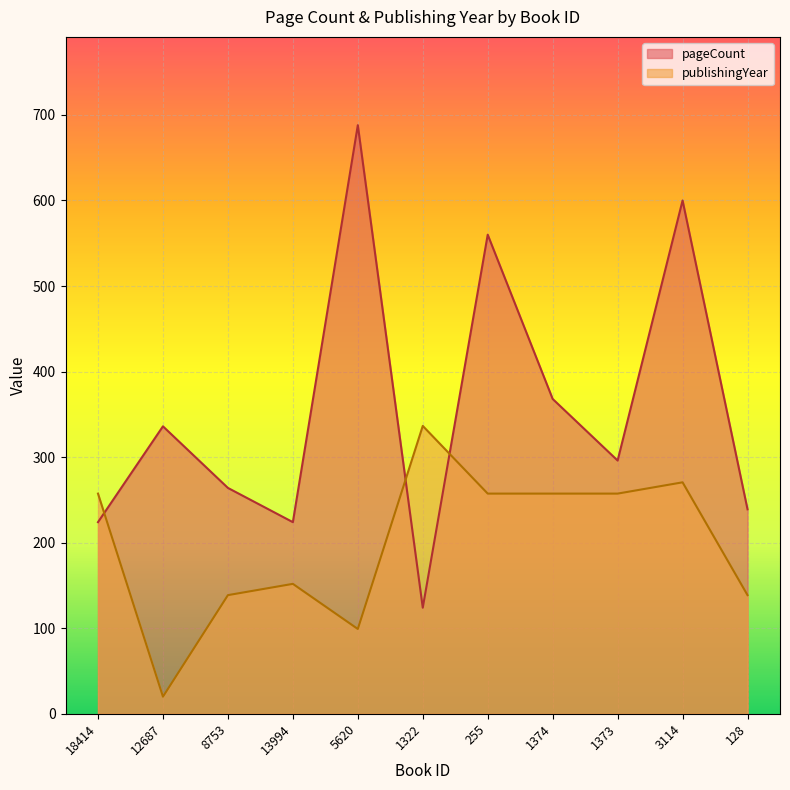

How many lines are shown in the chart?

2